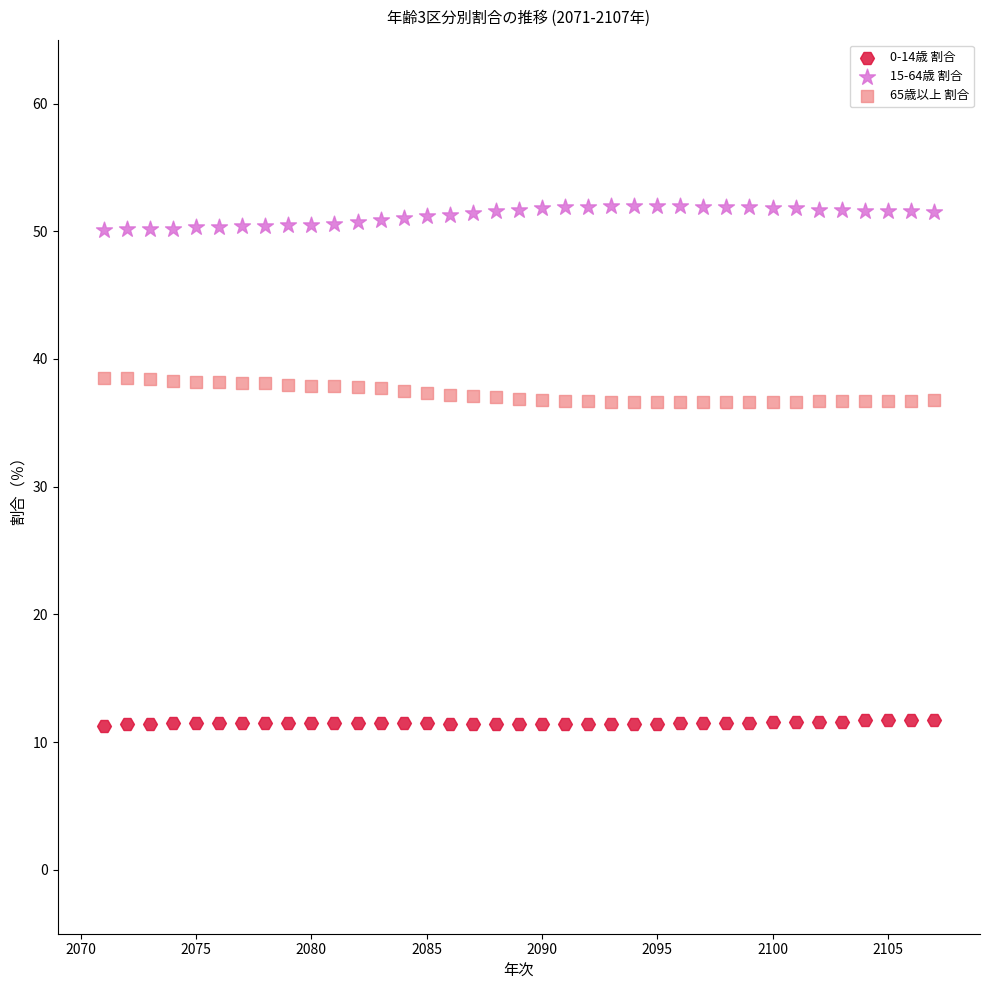

Across all data points, what is the range of Y values (max minus min)?

40.7